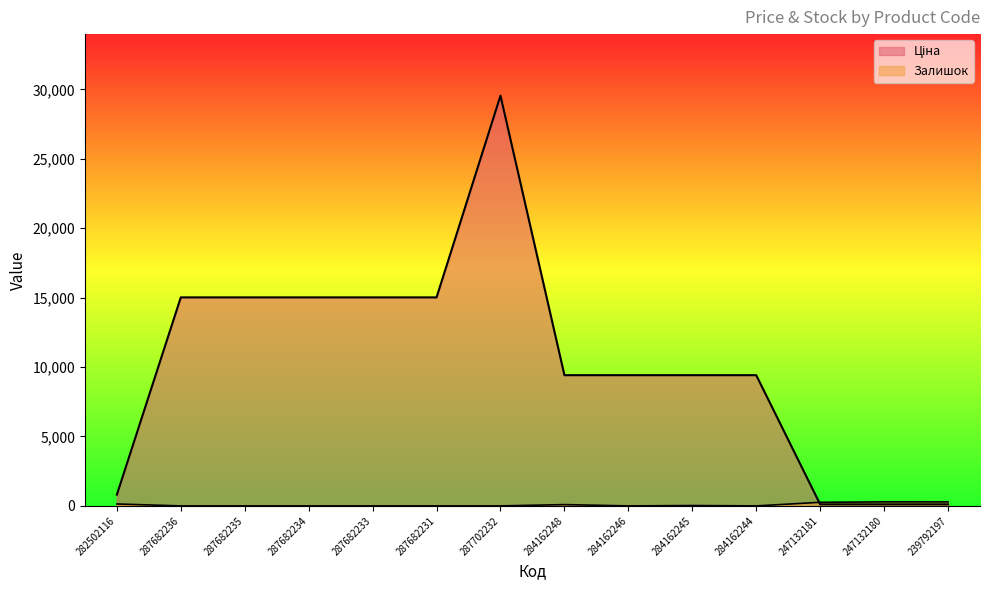

What is the label of the 5th point from the right?

284162245